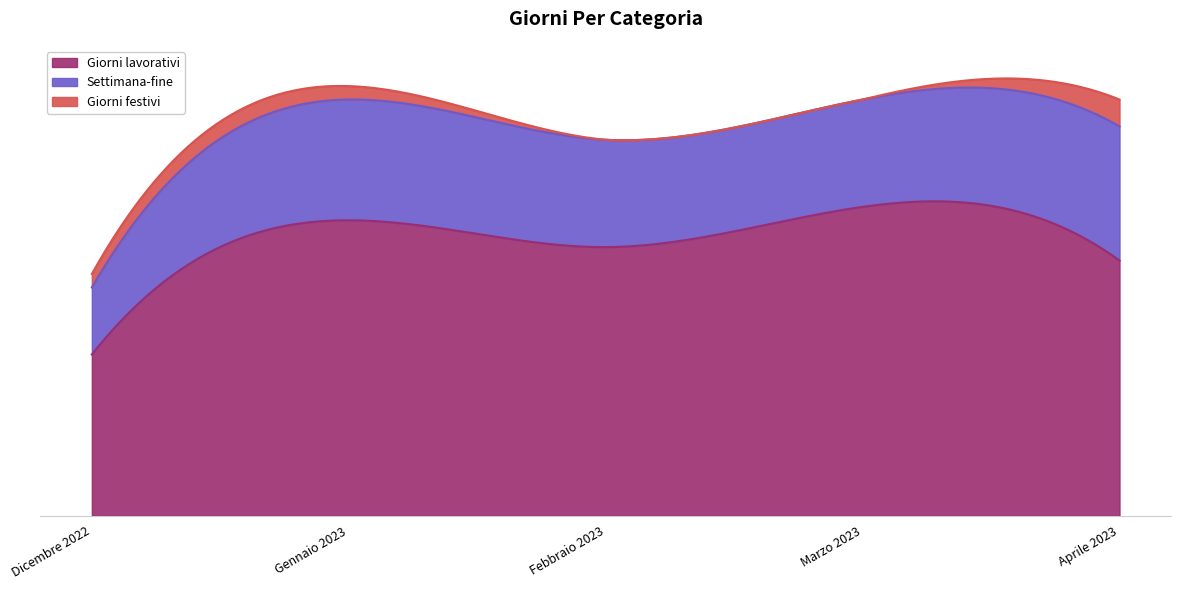

In Giorni lavorativi, how many points are lower than both neighbors (excluding endpoints)?

1